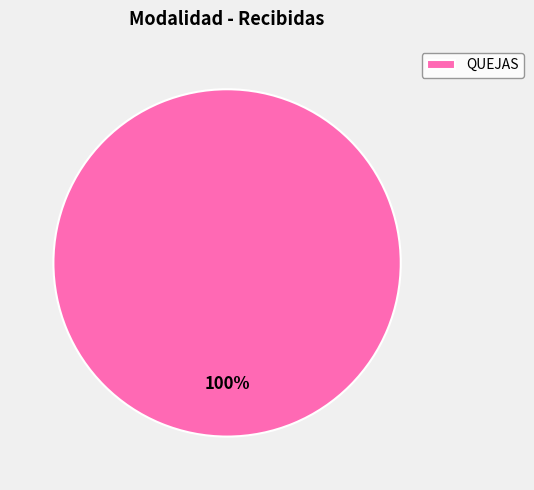

Count the number of slices in the pie.

1